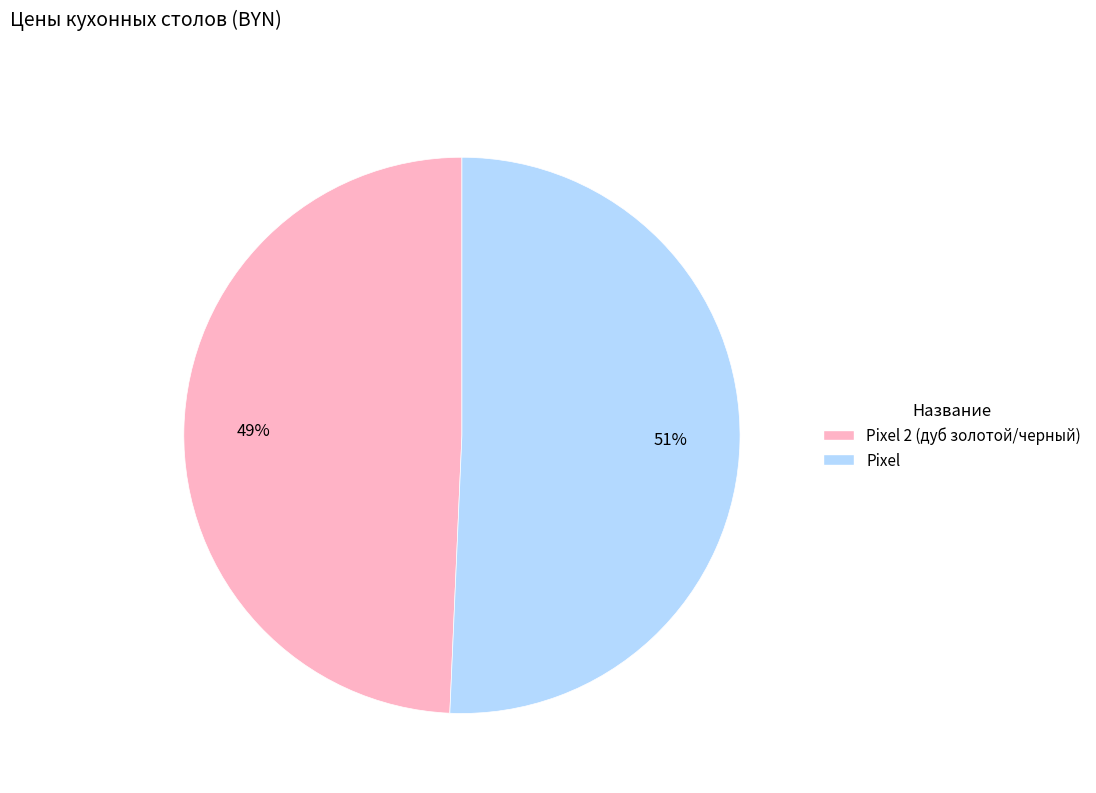

How many slices are in this pie chart?

2